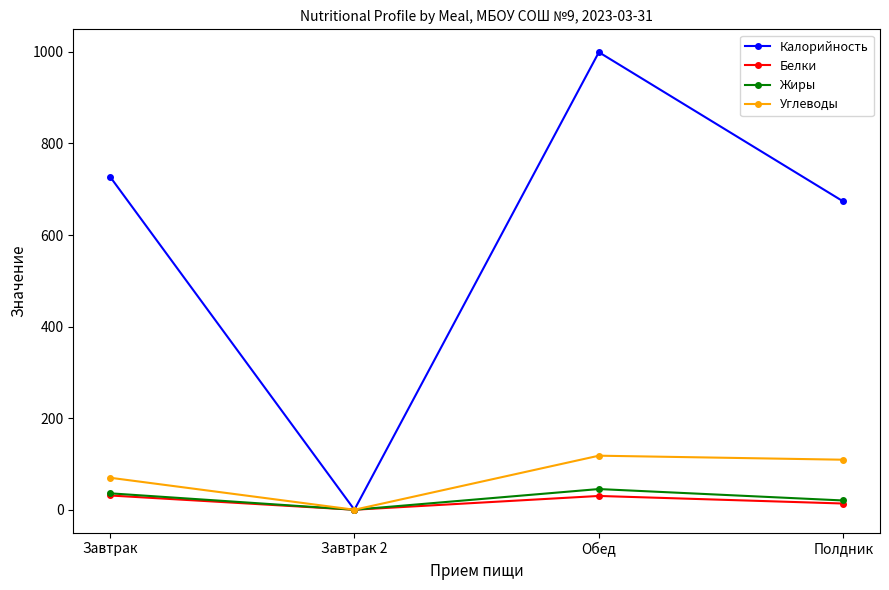

At which category is the sum across all series the highest?

Обед